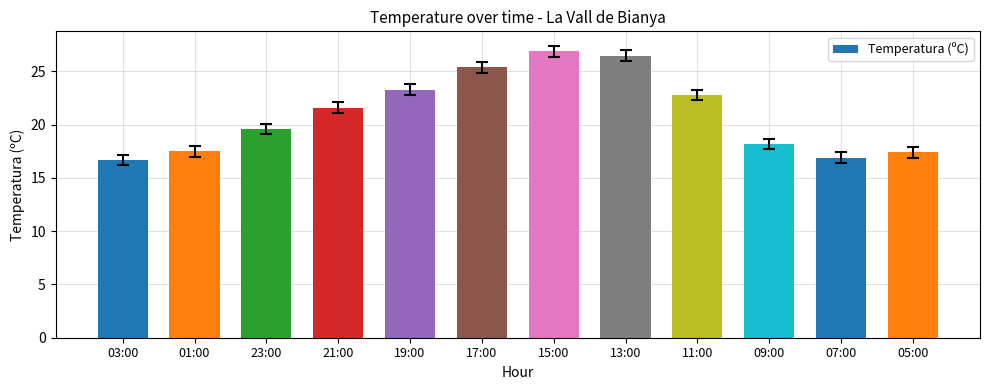

What is the difference between the values at 17:00 and 05:00?

8.0